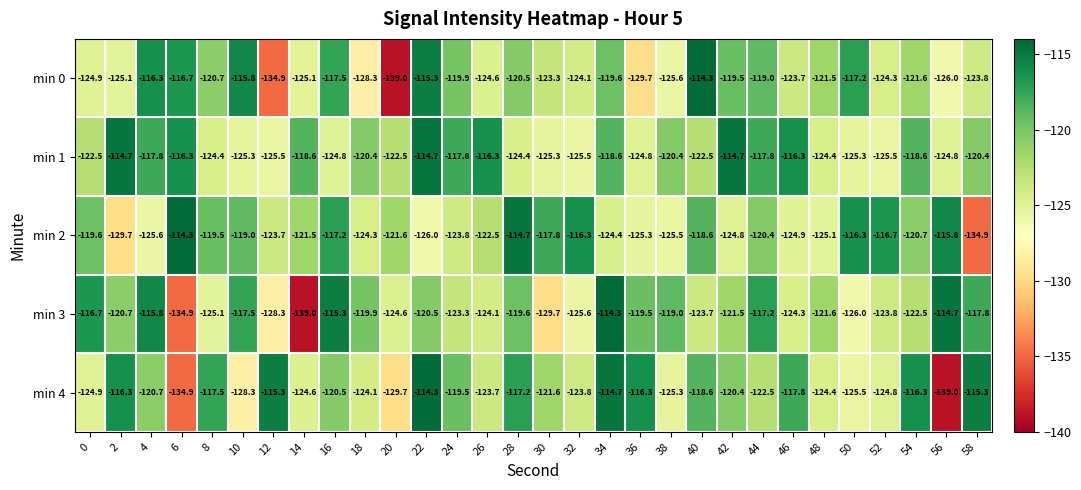

Where does the min 0 series first go above -121?

4